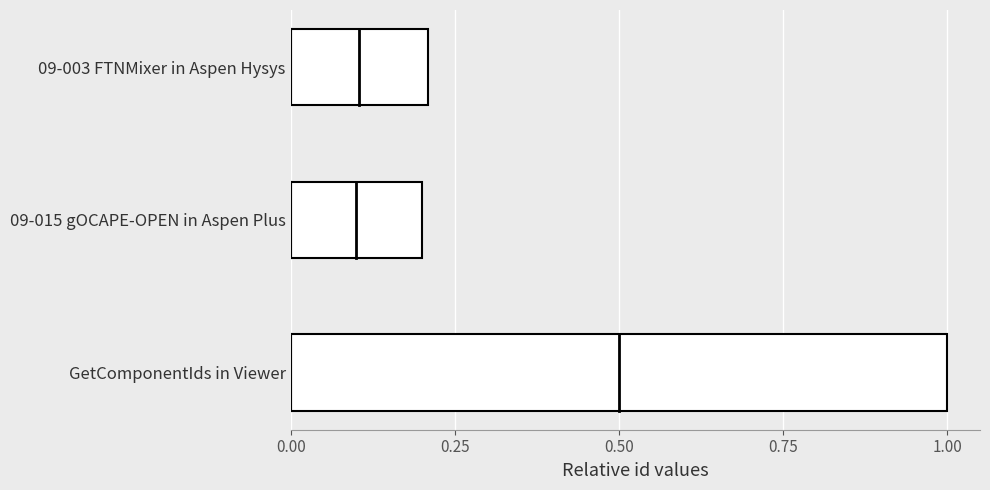

Rank the categories by value from highest to lowest.

GetComponentIds in Viewer, 09-003 FTNMixer in Aspen Hysys, 09-015 gOCAPE-OPEN in Aspen Plus